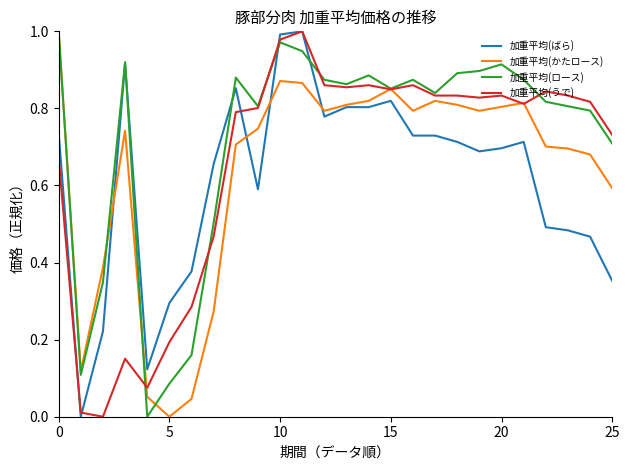

Which series has the largest total across all categories?

加重平均(ロース)